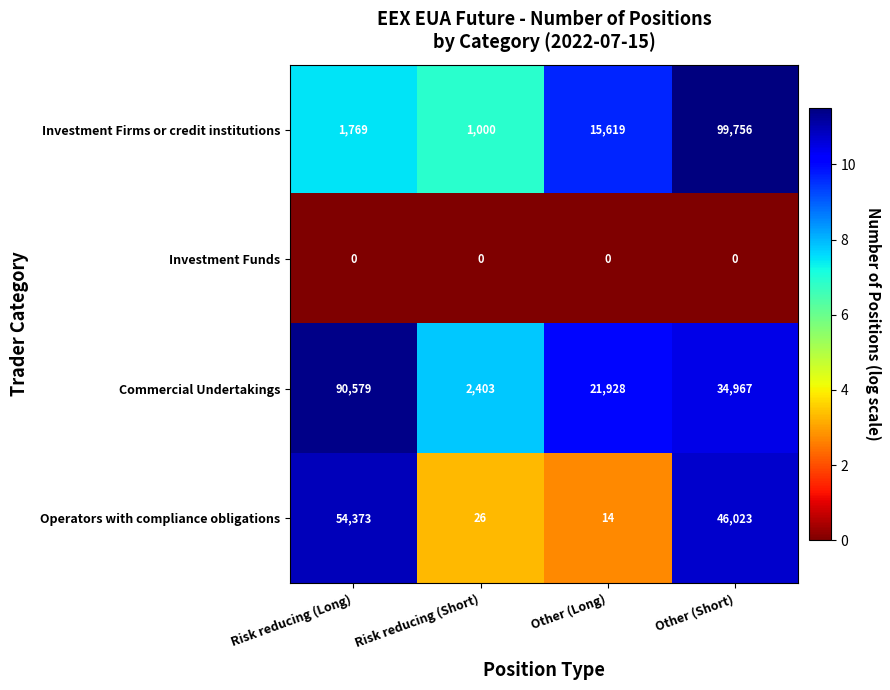

Which category has the highest value across all series?

Other (Short)